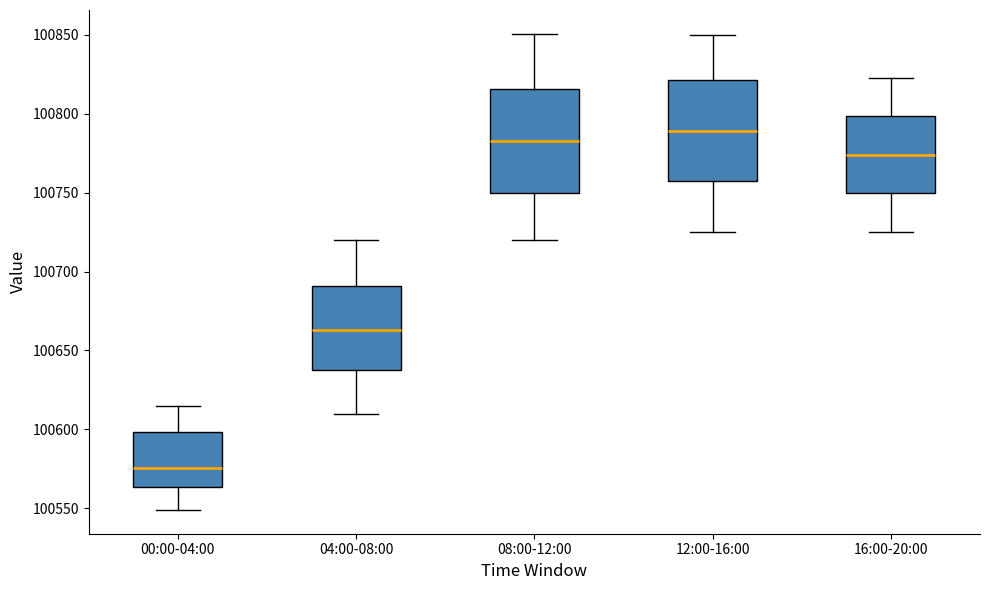

Reading left to right, read every box against the y-axis: the position of its median line, the range the box covers, and the ends of its whiskers. The values are not printed on the chart, so give them approximately, as read against the axis.

00:00-04:00: median 100575, box 100565 to 100600, whiskers 100550 to 100615
04:00-08:00: median 100665, box 100640 to 100690, whiskers 100610 to 100720
08:00-12:00: median 100785, box 100750 to 100815, whiskers 100720 to 100850
12:00-16:00: median 100790, box 100755 to 100820, whiskers 100725 to 100850
16:00-20:00: median 100775, box 100750 to 100800, whiskers 100725 to 100825